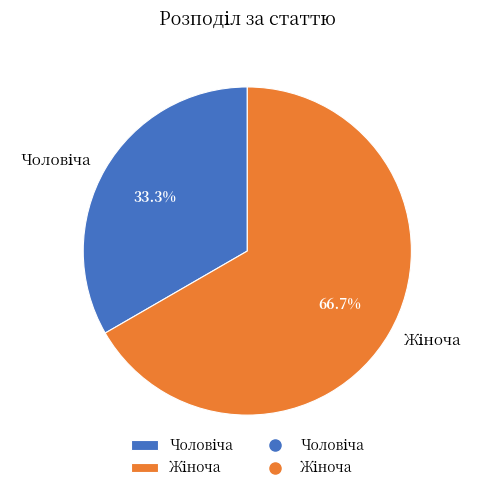

Is there any slice that represents more than half of the pie?

Yes